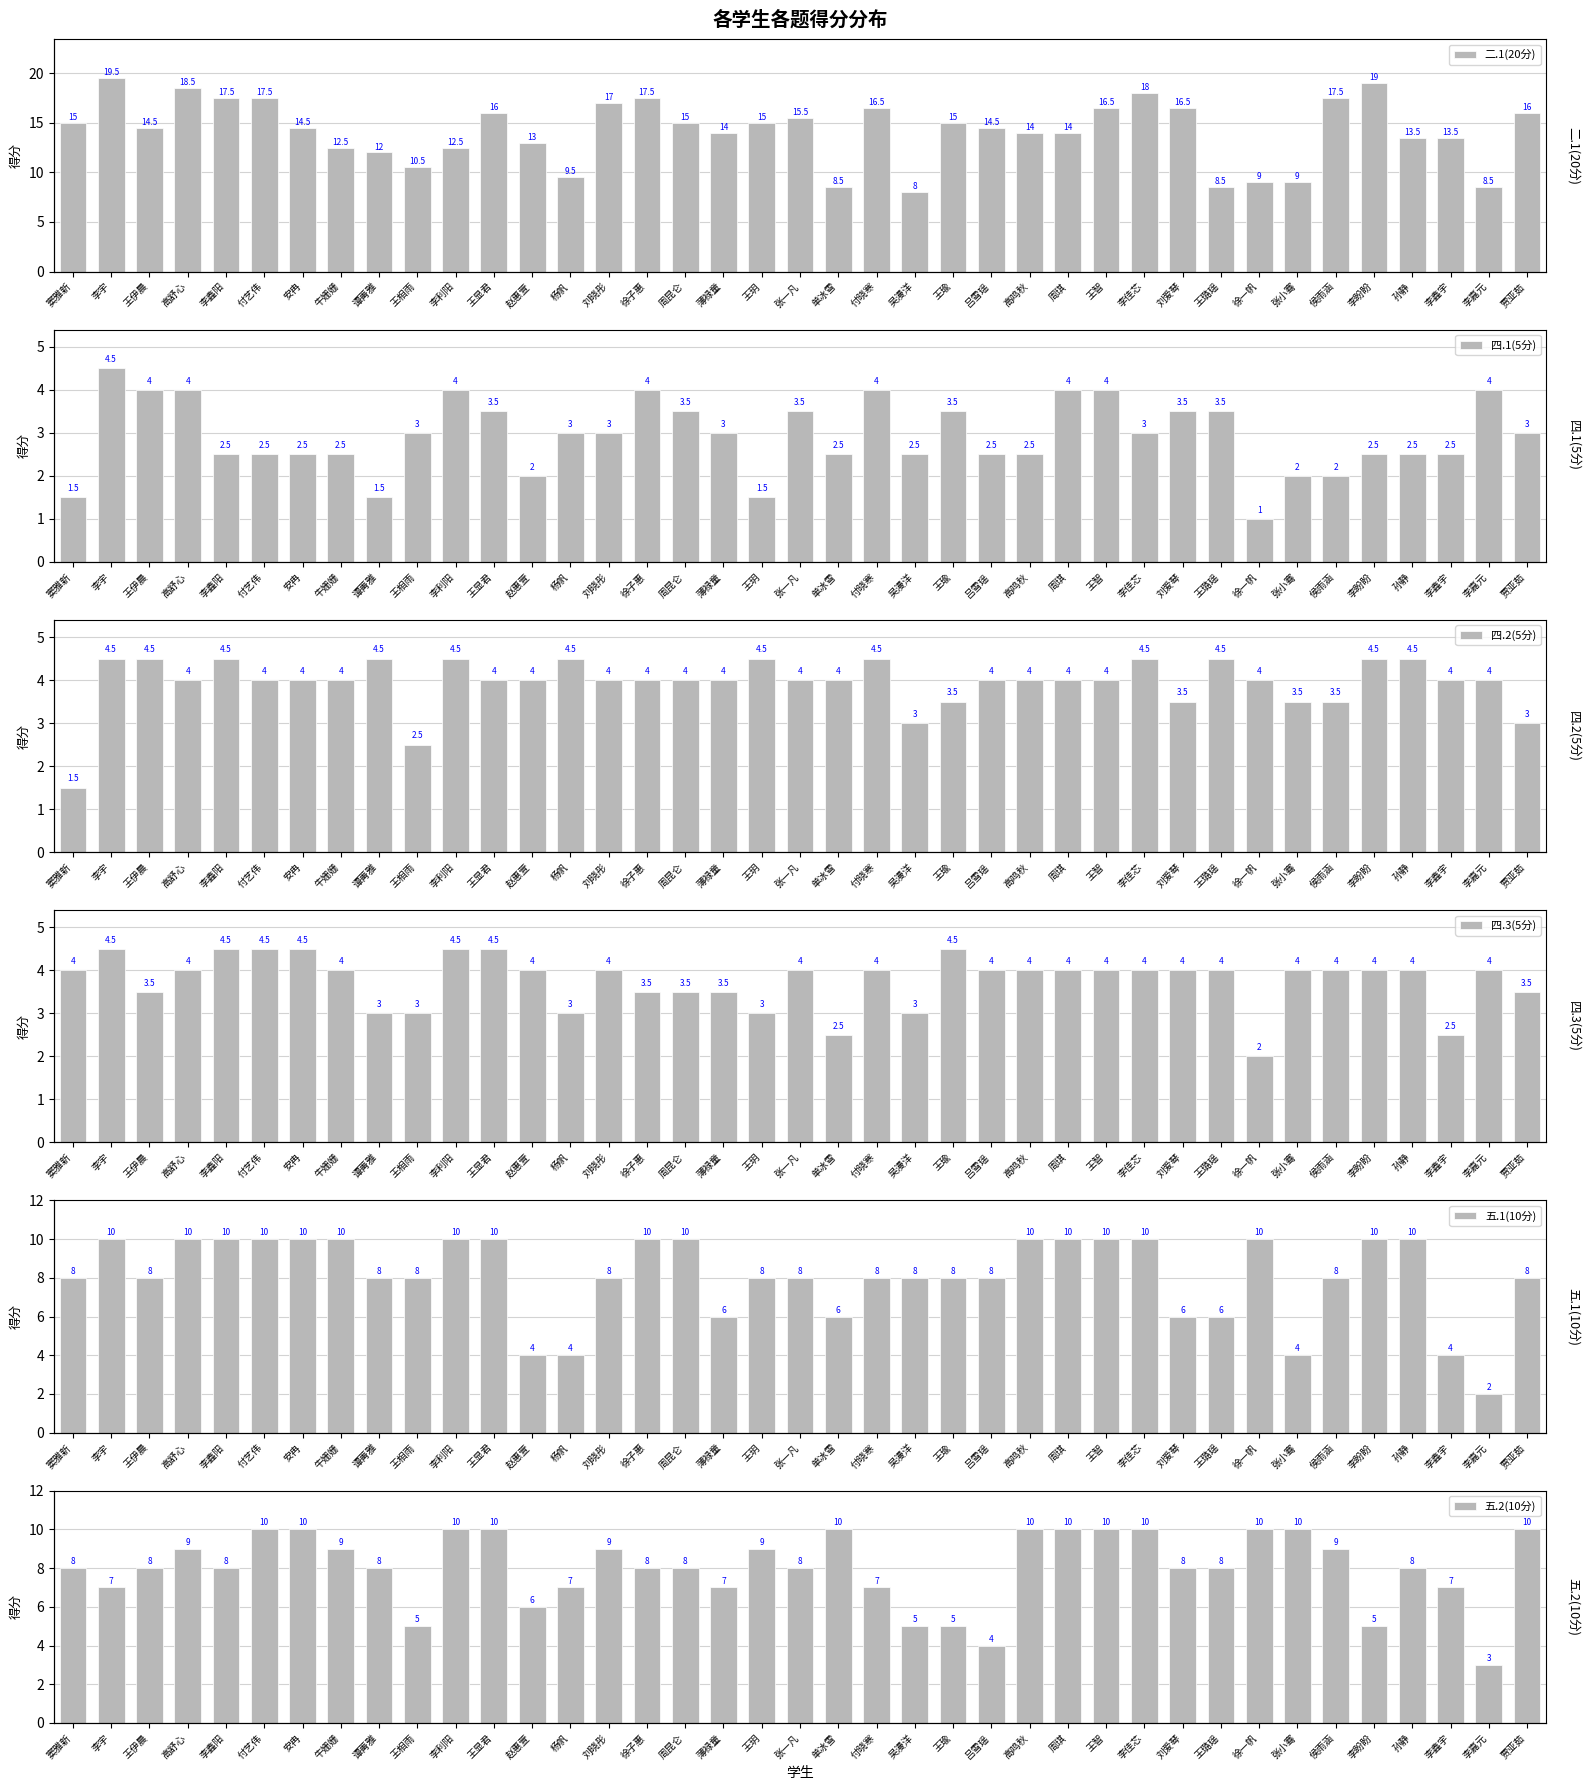

At which category is the sum across all series the highest?

李宇